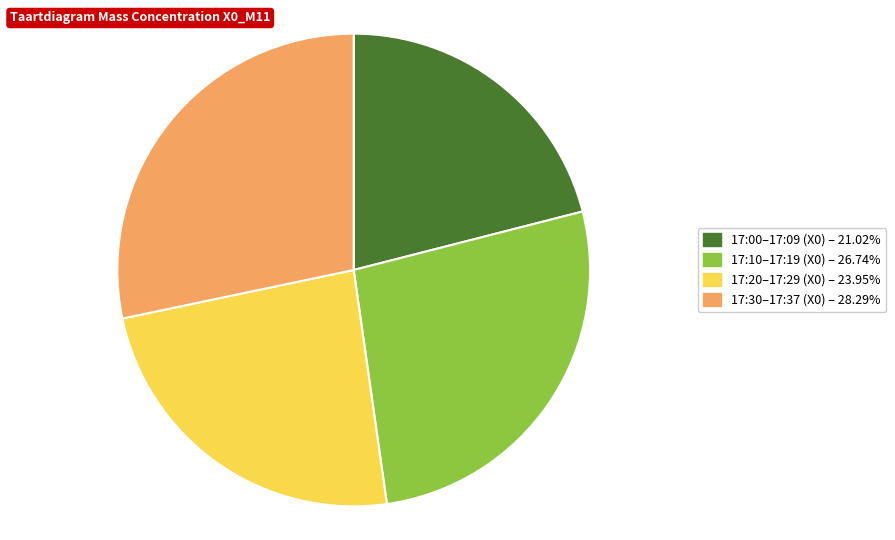

Is there a majority slice in this chart?

No